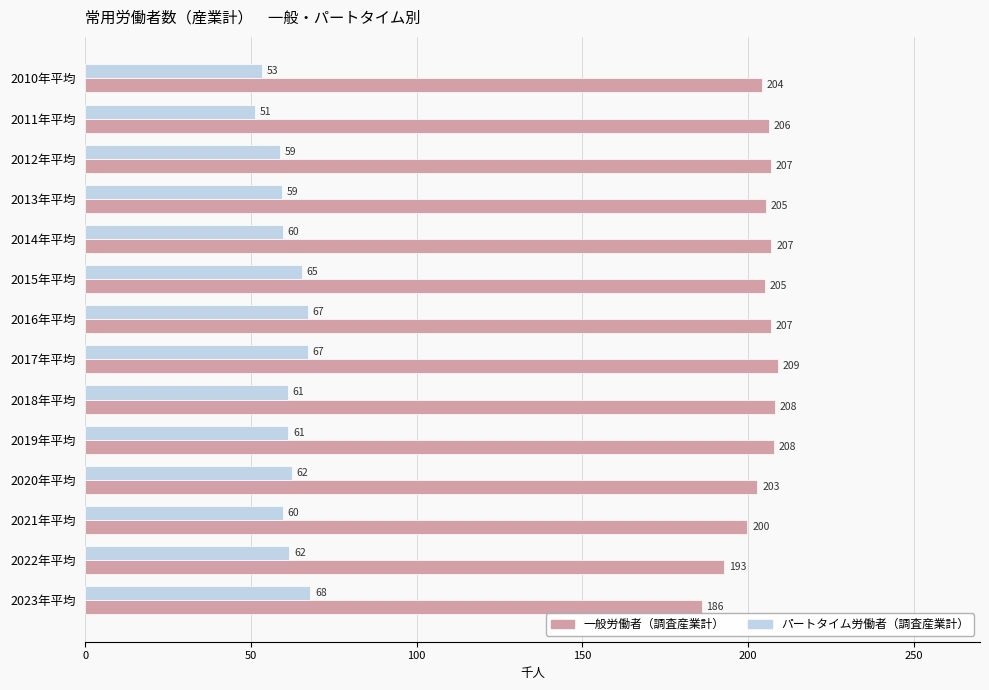

Which series changed the most between 2015年平均 and 2022年平均?

一般労働者（調査産業計）